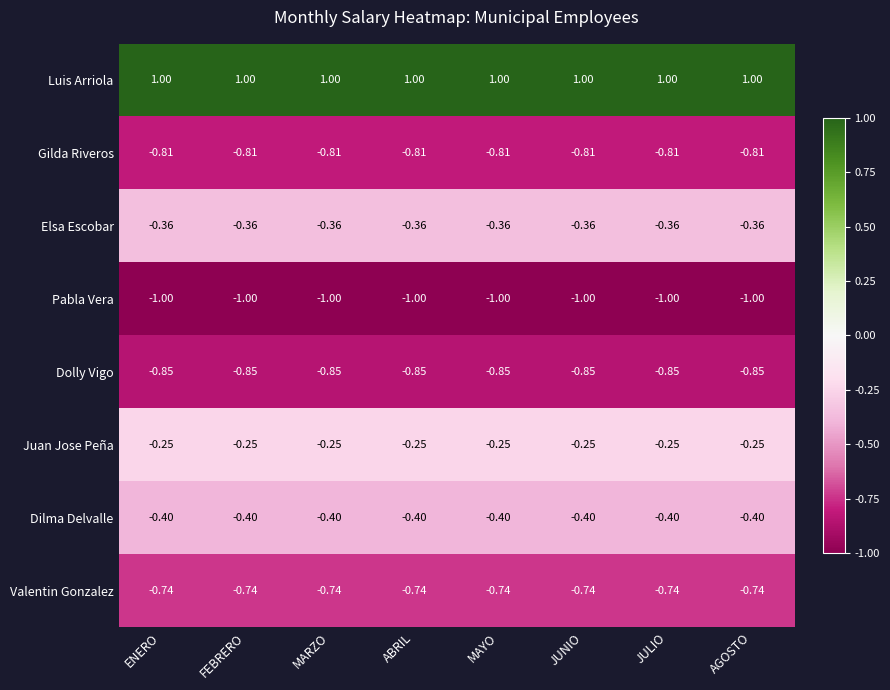

Rank the series by their maximum value, from lowest to highest.

Pabla Vera, Dolly Vigo, Gilda Riveros, Valentin Gonzalez, Dilma Delvalle, Elsa Escobar, Juan Jose Peña, Luis Arriola